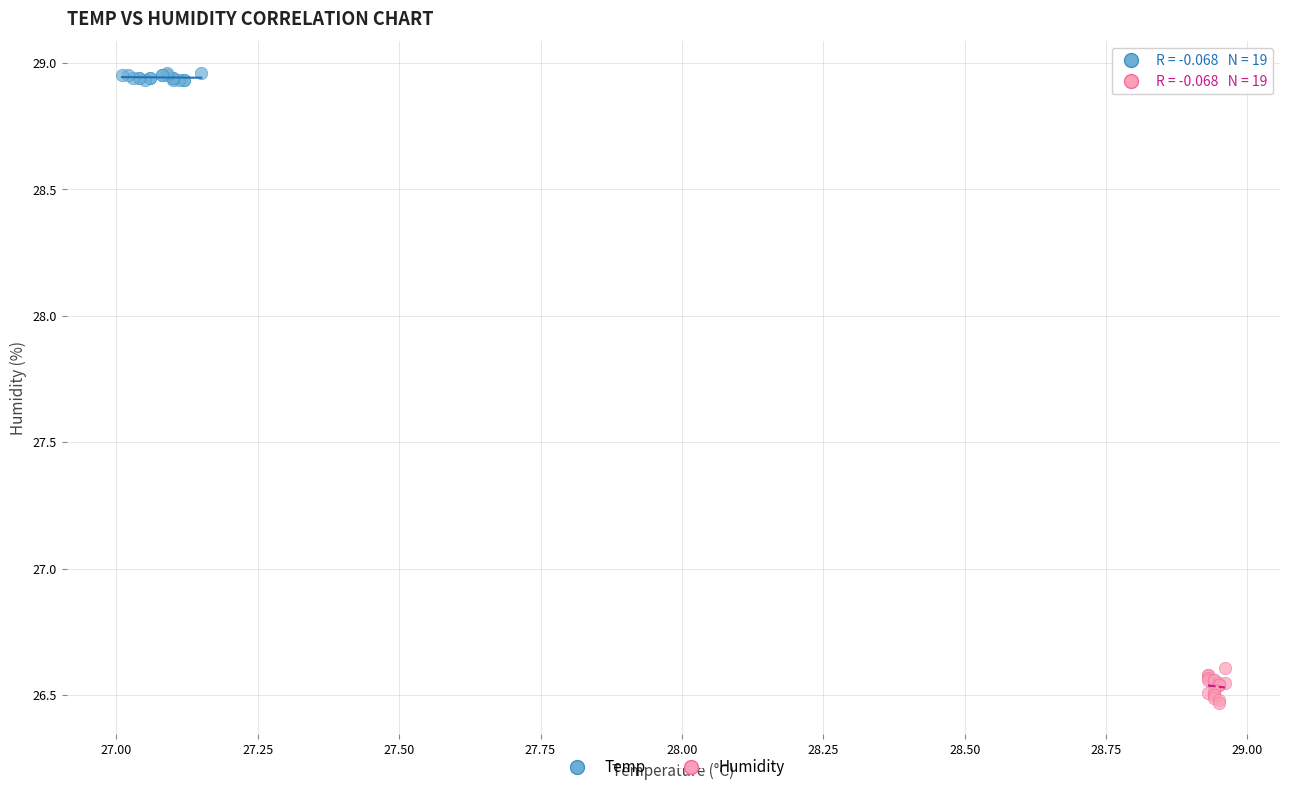

What are all the series names shown in the legend?

Temp, Humidity